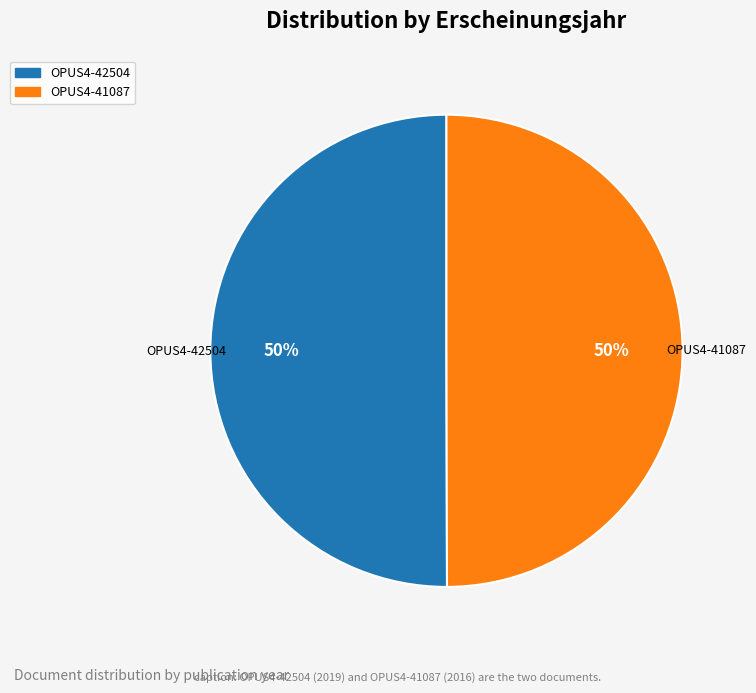

The OPUS4-41087 slice represents 50% of the pie. True or false?

True